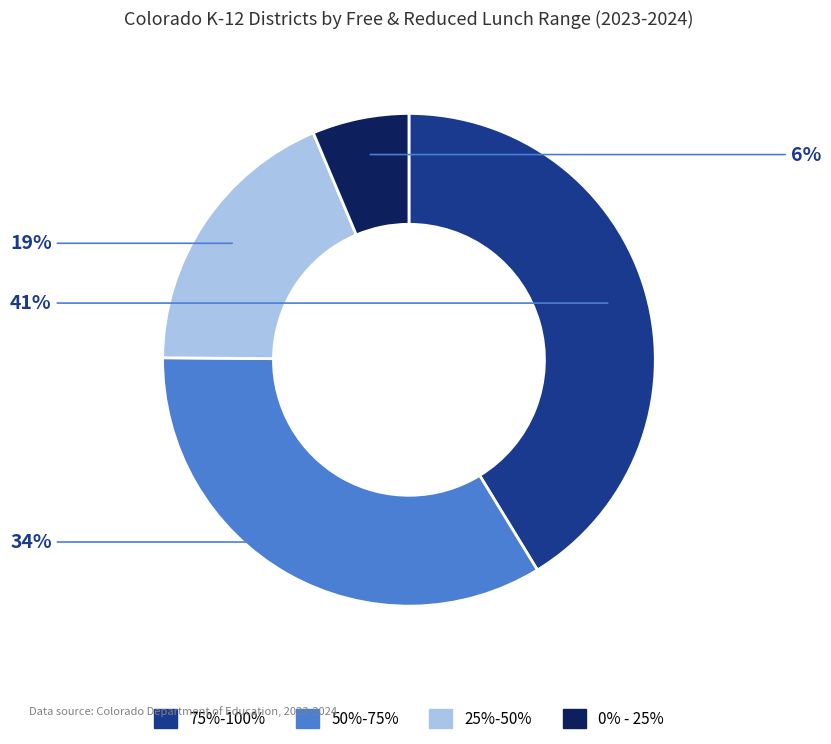

Does 50%-75% account for over 50% of the chart?

No